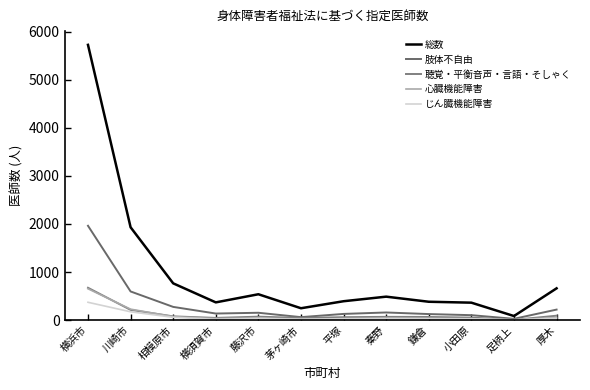

What is the smallest value displayed?

5